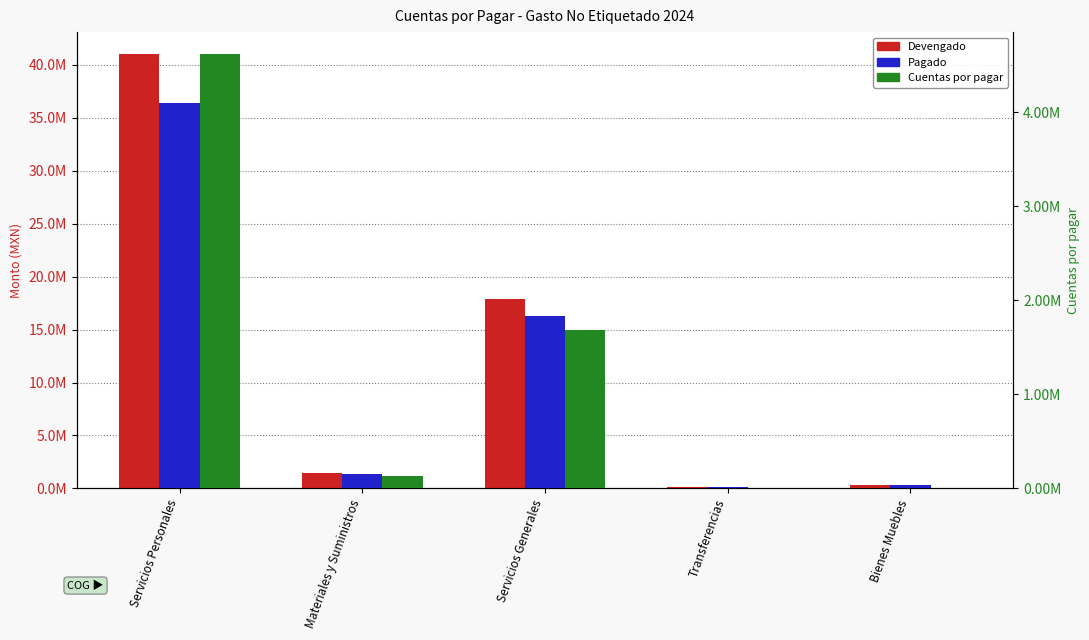

Reading right to left, list all the values displayed in this chart.

Devengado: Bienes Muebles=292275.3	Transferencias=87340.8	Servicios Generales=17929718.4	Materiales y Suministros=1463234.9	Servicios Personales=41048135.7
Pagado: Bienes Muebles=282975.3	Transferencias=87340.8	Servicios Generales=16247921.8	Materiales y Suministros=1336593.6	Servicios Personales=36427671.8
Cuentas por pagar: Bienes Muebles=9300.0	Transferencias=0.0	Servicios Generales=1681796.6	Materiales y Suministros=126641.3	Servicios Personales=4620463.8